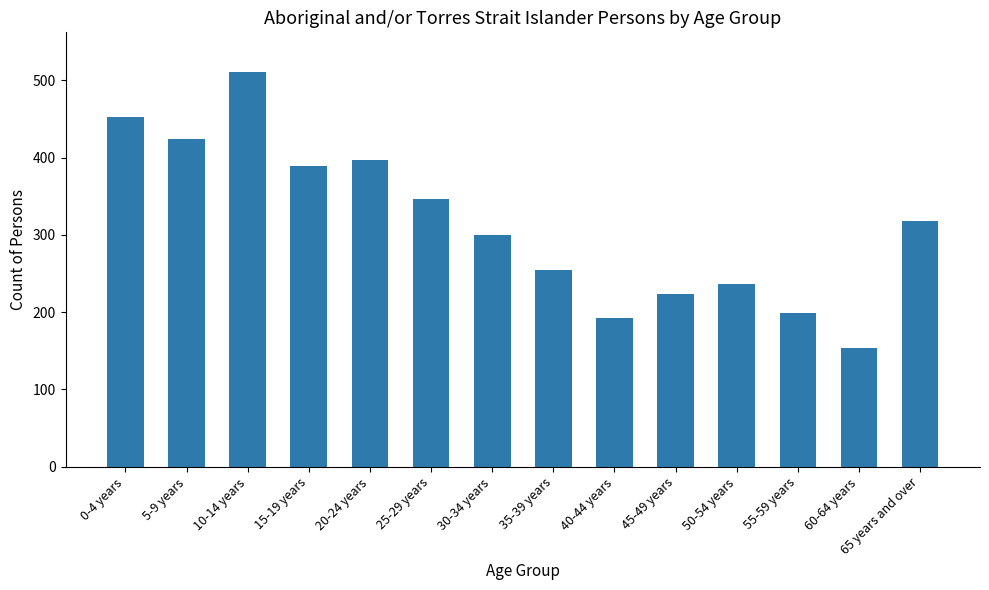

Where does the data first go above 318?

0-4 years